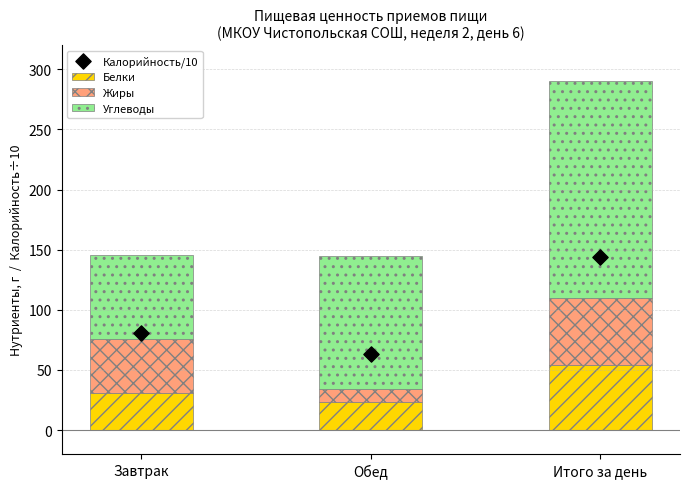

What are all the series names shown in the legend?

Белки, Жиры, Углеводы, Калорийность/10